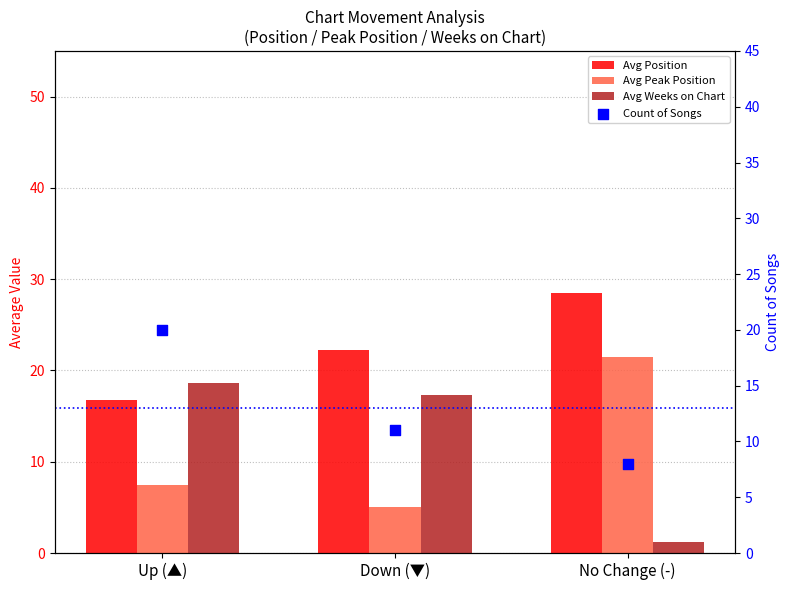

Which series contains the lowest Y value?

Avg Weeks on Chart